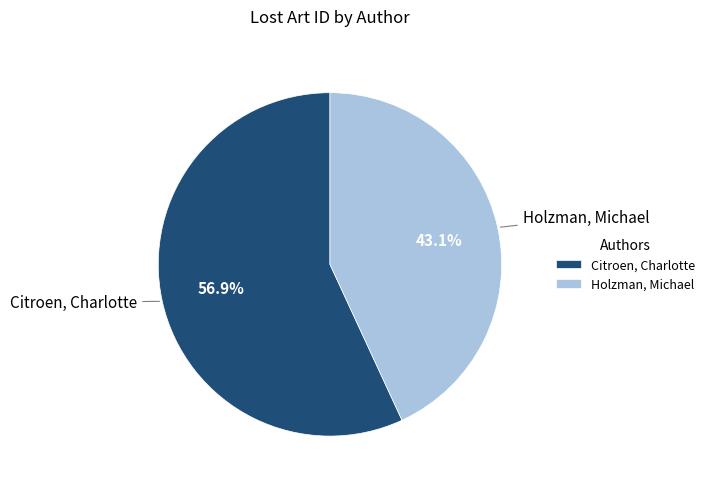

Approximately how many times larger is the value at Citroen, Charlotte compared to Holzman, Michael?

1.3